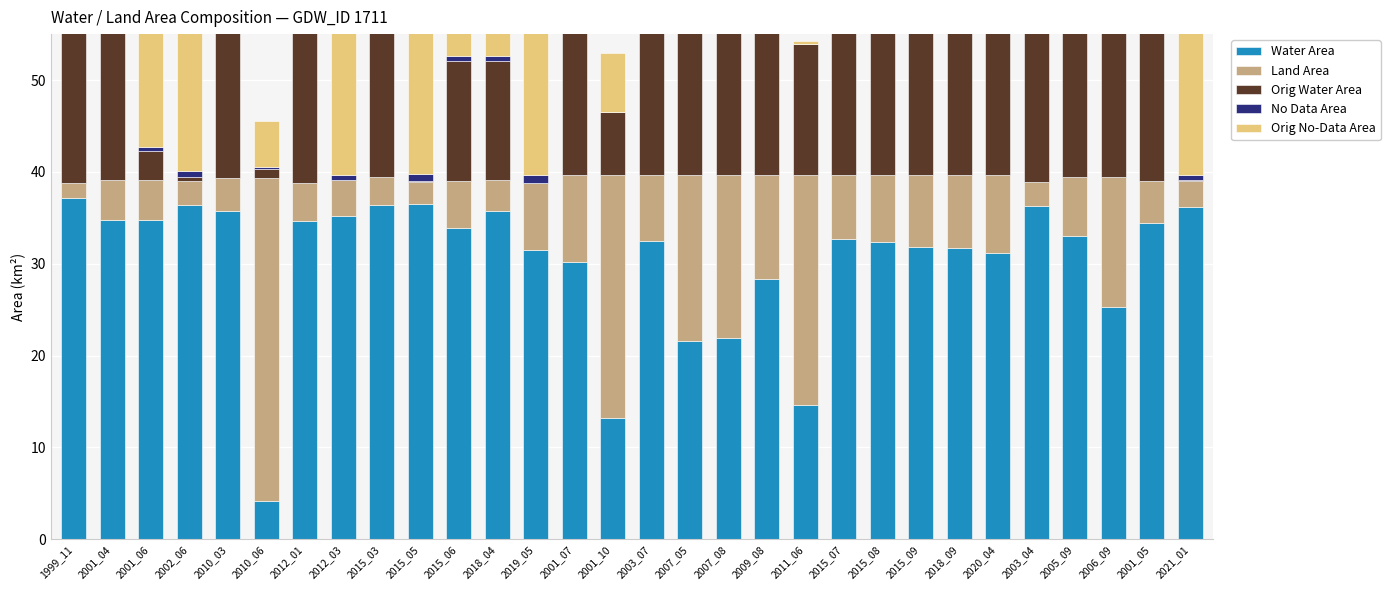

Is it true that Orig Water Area equals 19.1 at 2007_05?

True